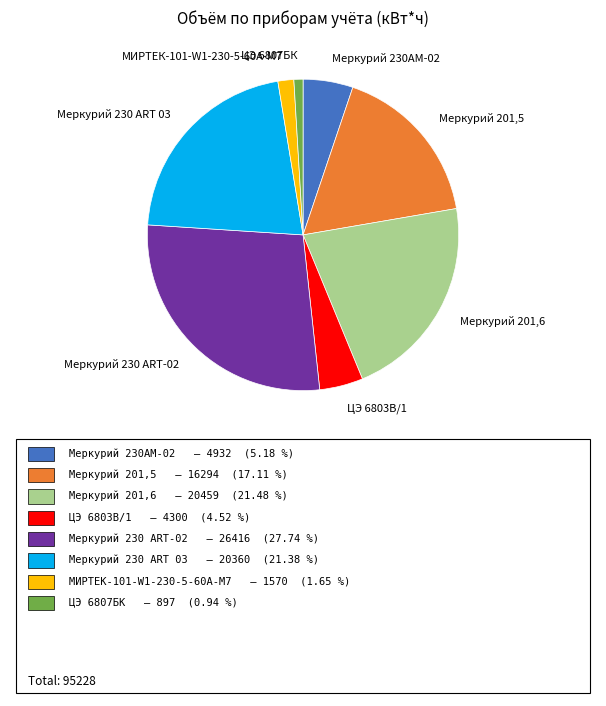

What is the largest slice in the pie chart?

Меркурий 230 ARТ-02